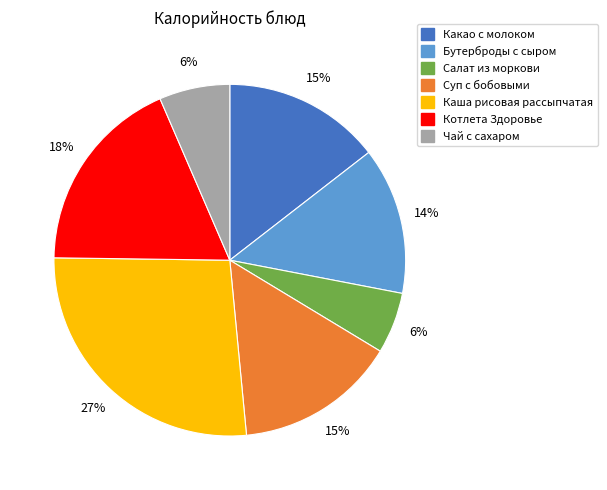

Approximately how many times larger is the value at Каша рисовая рассыпчатая compared to Какао с молоком?

1.8